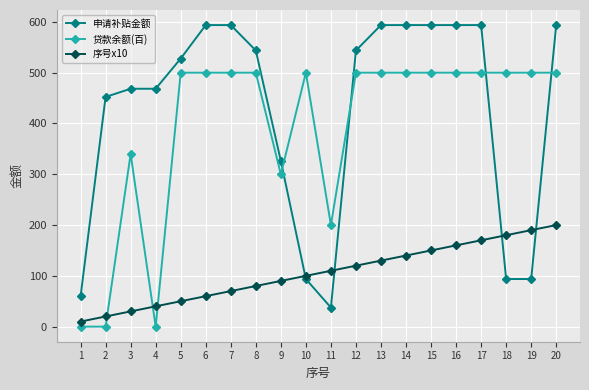

At which label does 序号x10 reach its minimum?

1